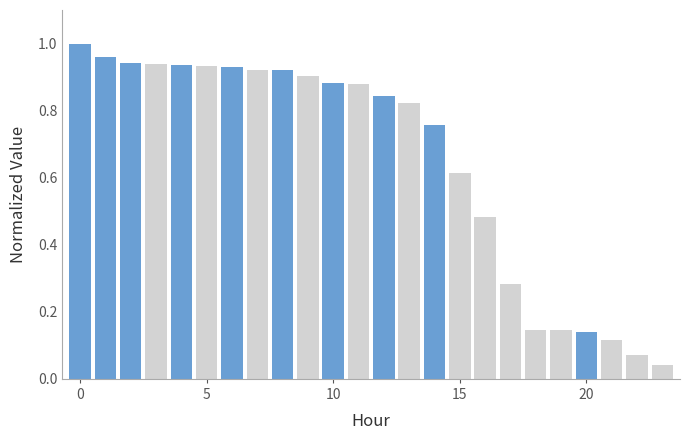

Are the bars grouped side by side (vs. stacked)?

No